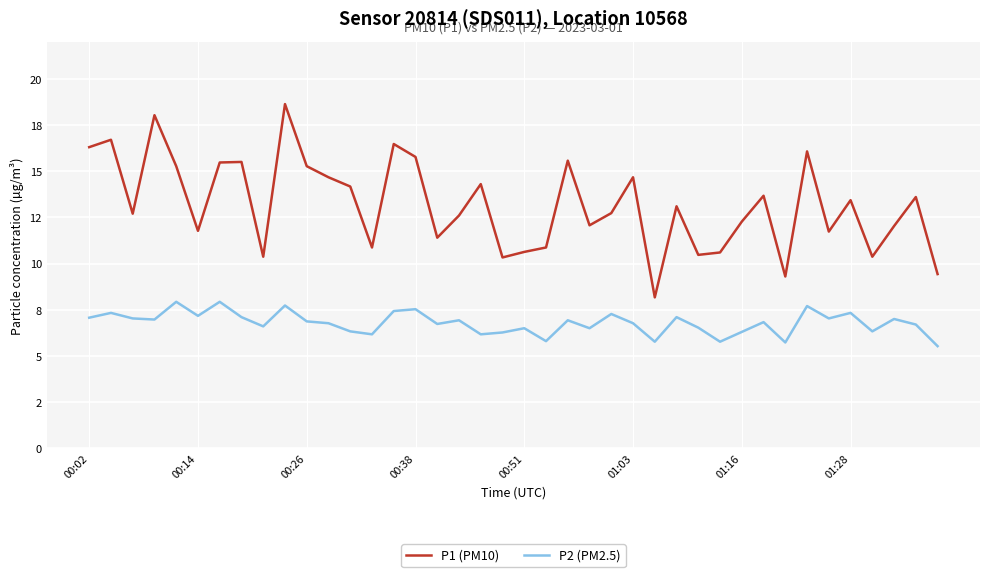

Does the chart have visible grid lines?

Yes